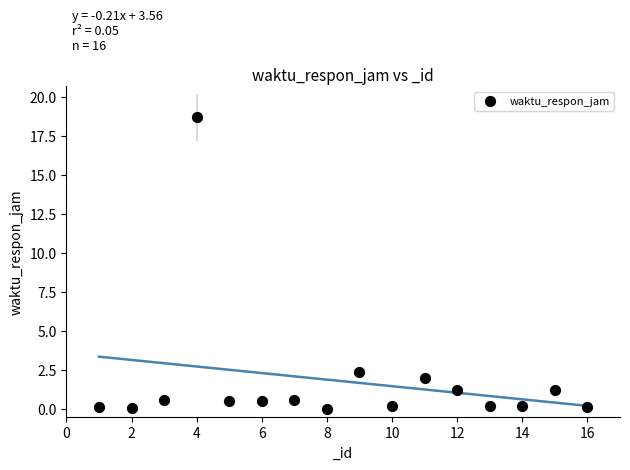

What is the range of Y values (max minus min)?

18.7